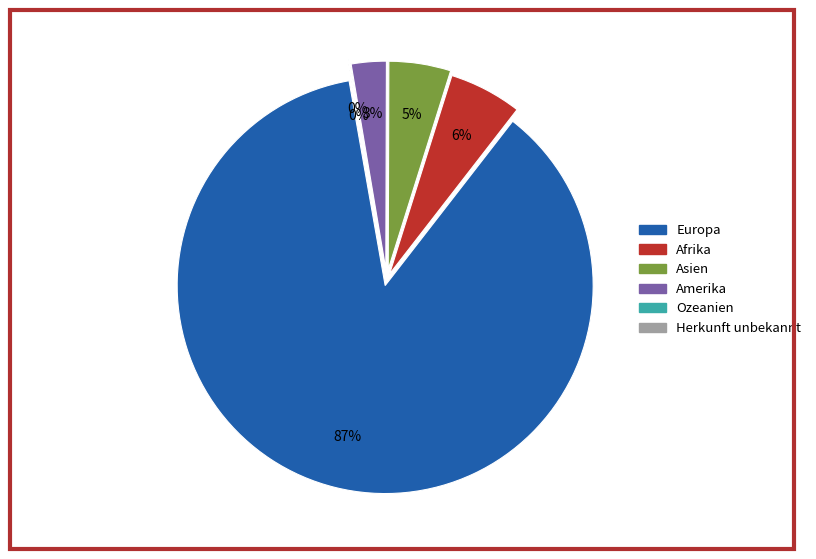

Which slice is the largest?

Europa